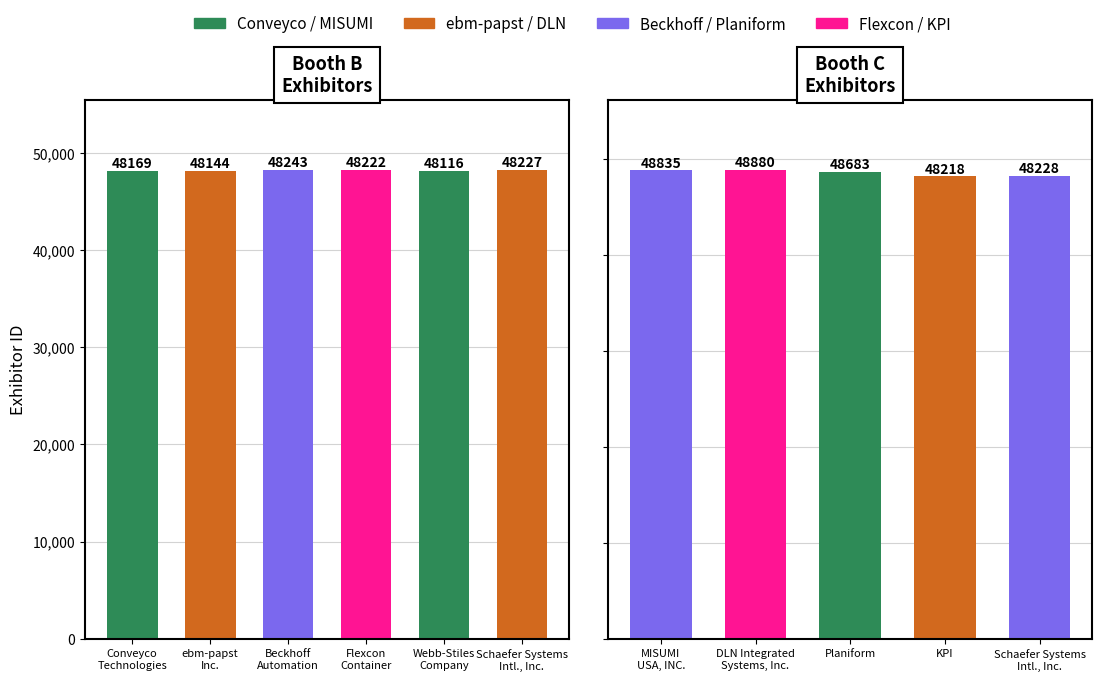

How many data points does each series have?

6